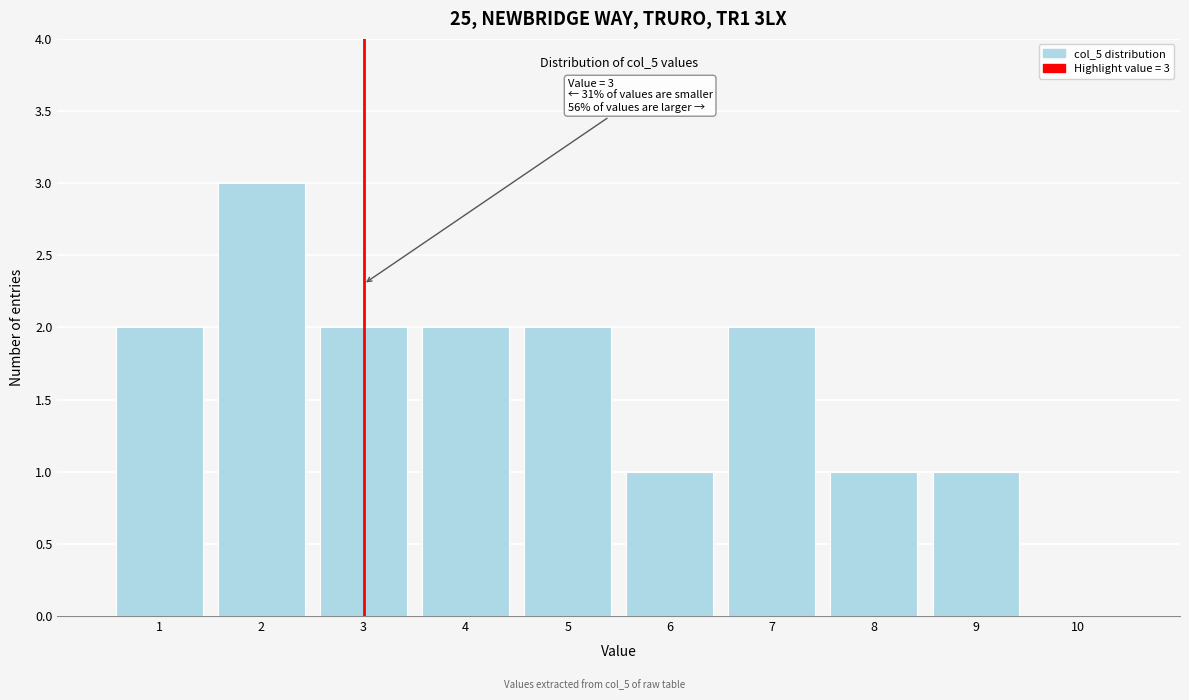

Which range on the x-axis has the tallest bar?

1.5 to 2.5